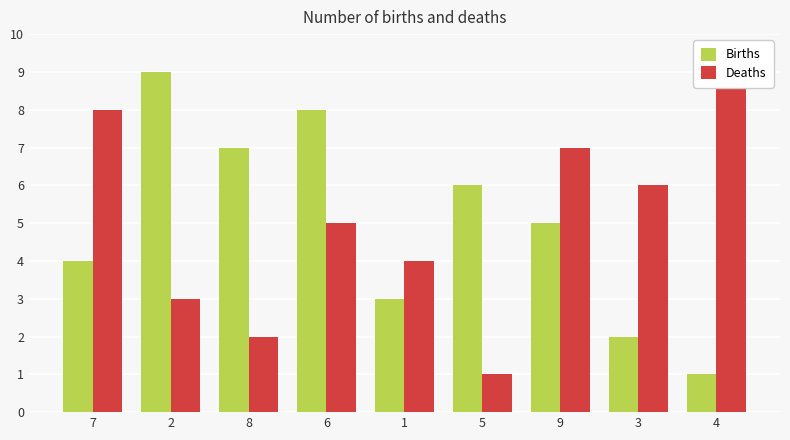

What is the label of the 4th bar from the left?

6